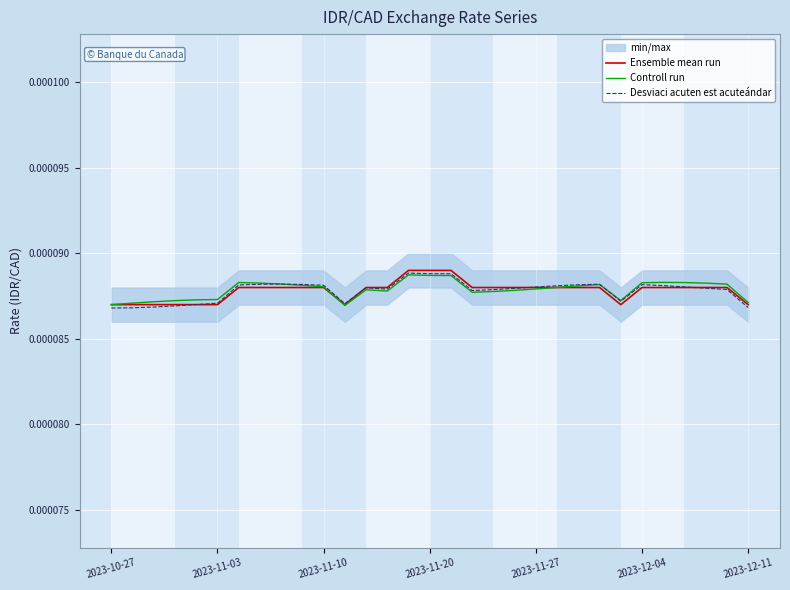

Does the chart display data point markers on the line(s)?

No